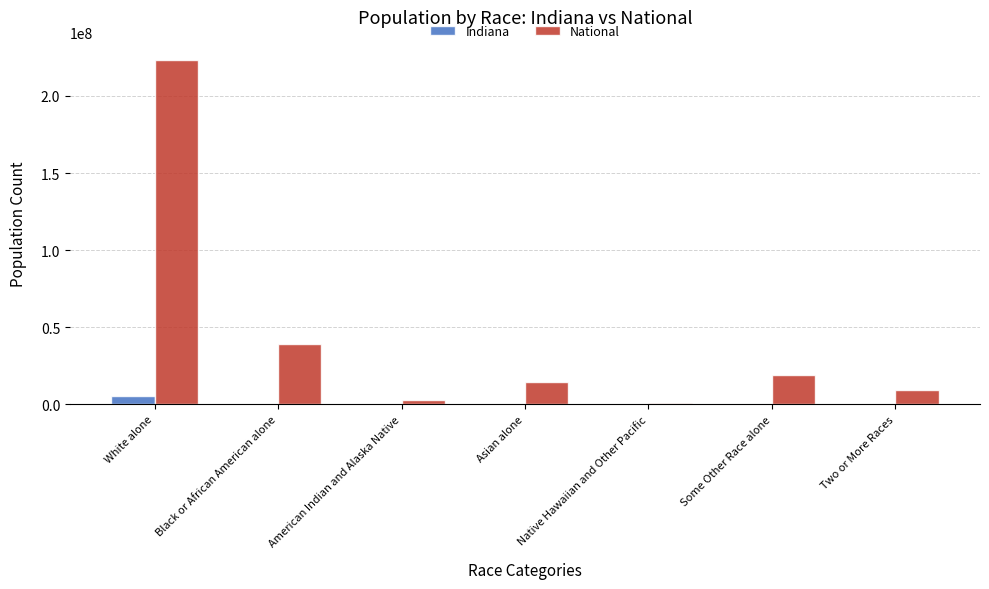

What is the sum of all National values?

308745538